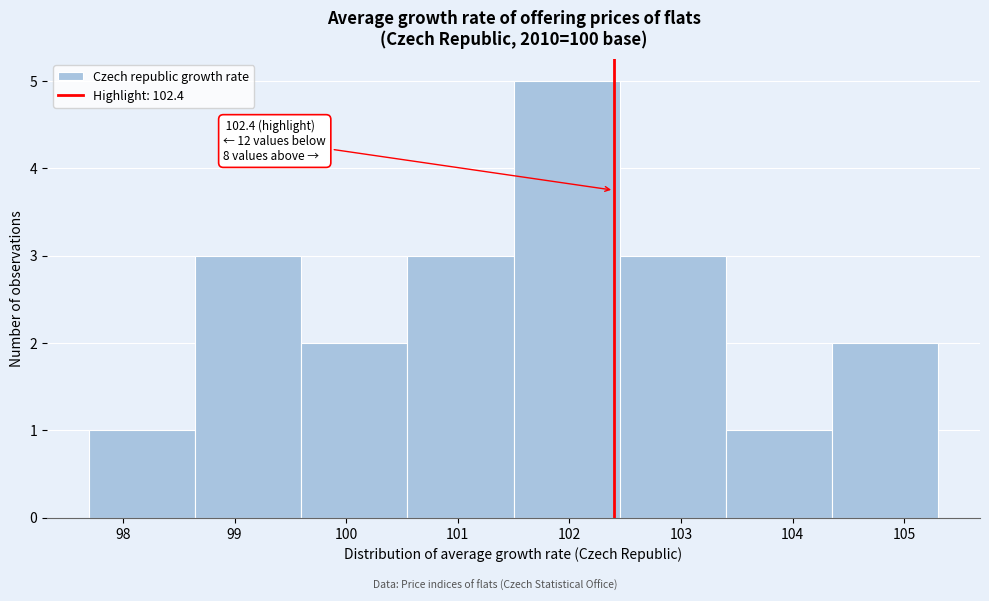

Which range on the x-axis has the tallest bar?

101.50 to 102.45